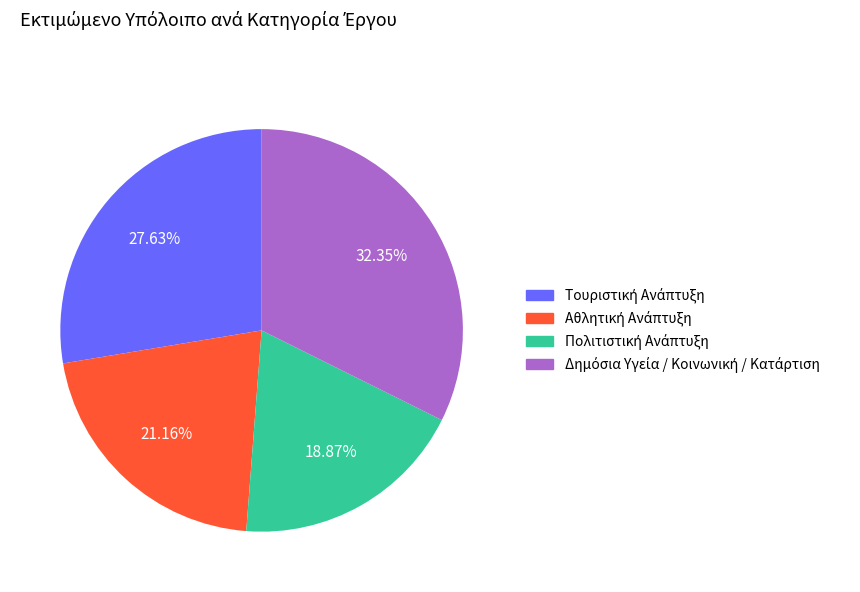

Is there a majority slice in this chart?

No